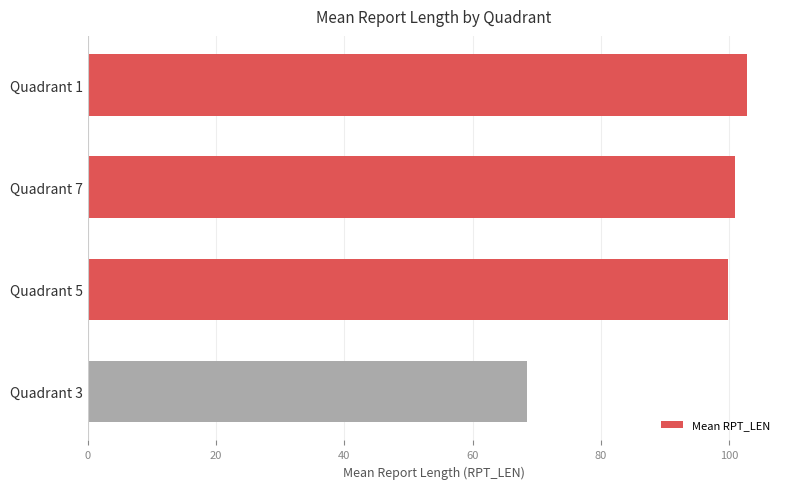

Which label corresponds to the smallest value in the chart?

Quadrant 3